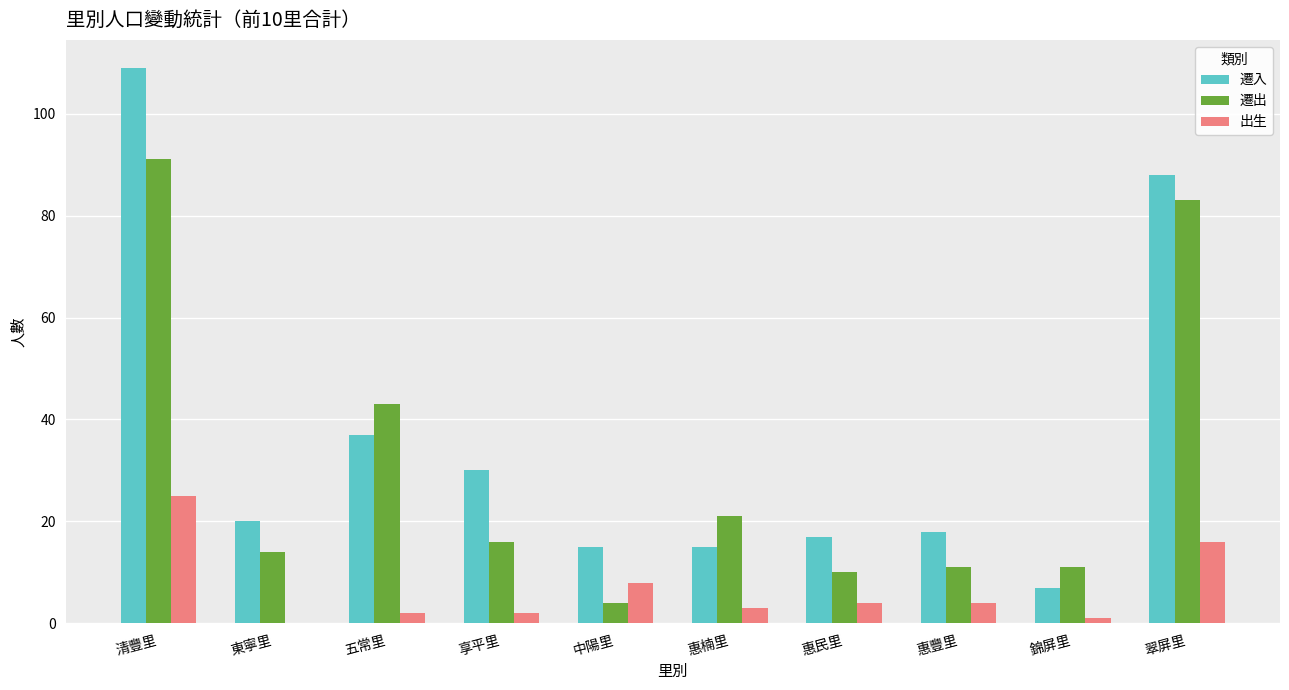

The value of 遷出 at 錦屏里 is 11. True or false?

True